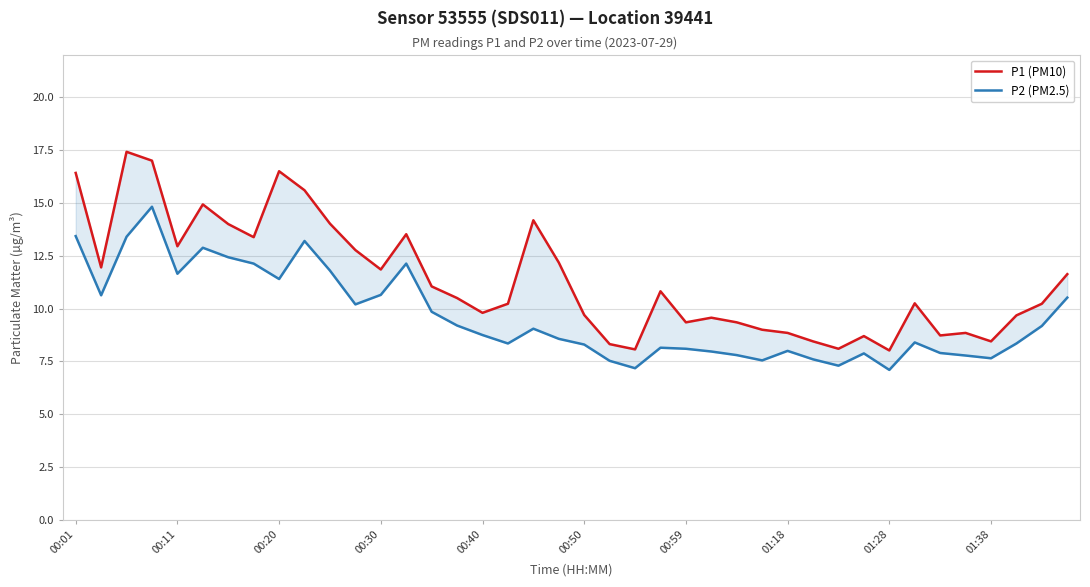

Which series has the largest range (max minus min)?

P1 (PM10)